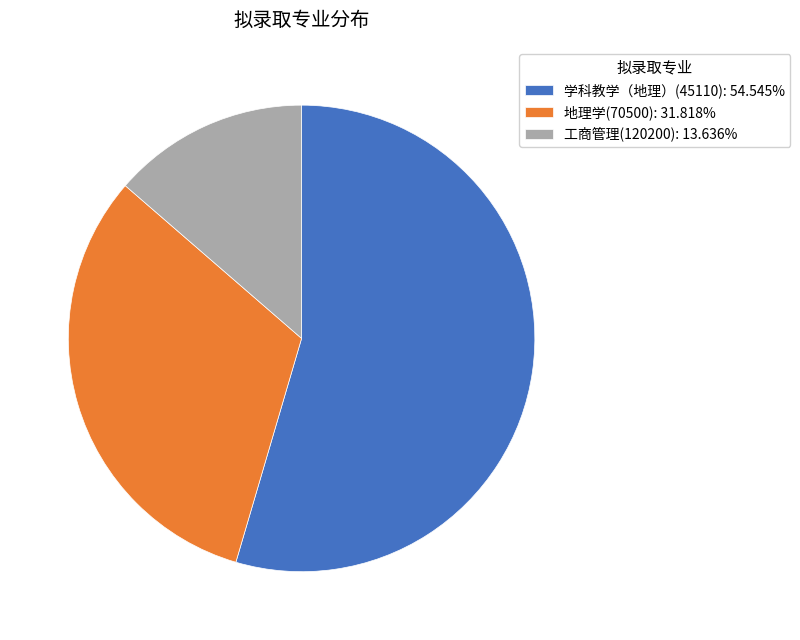

Count the number of slices in the pie.

3